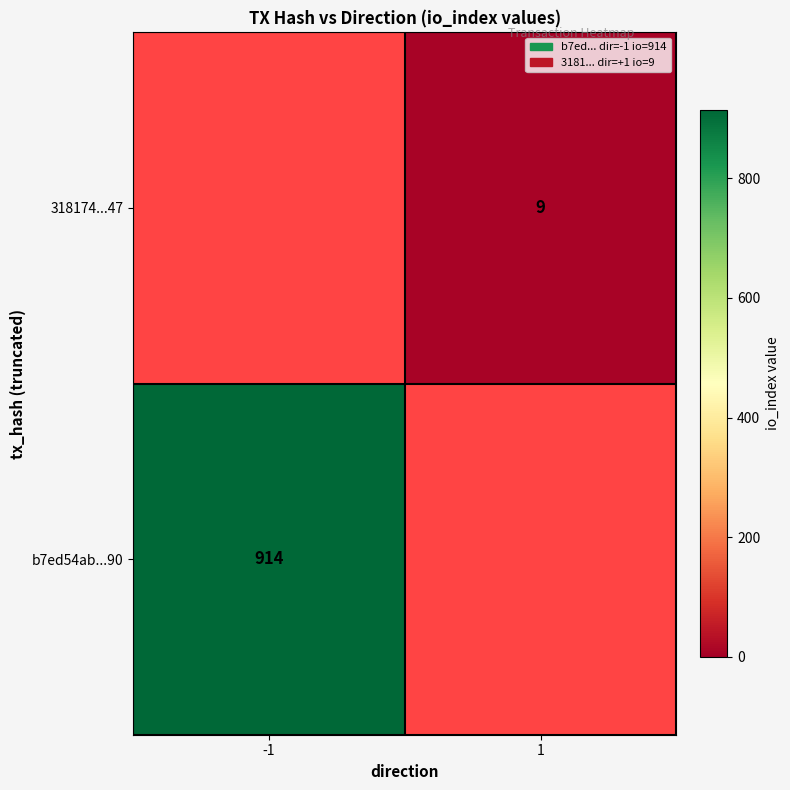

At how many categories does at least one series exceed 338?

1